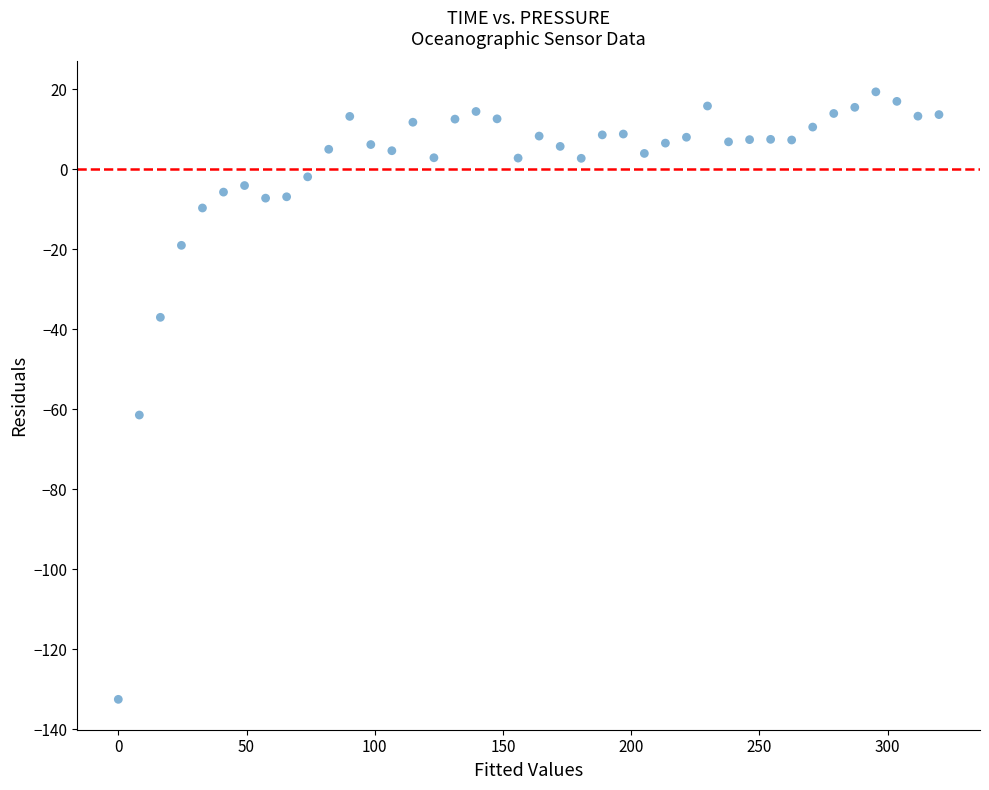

What Y value in the scatter plot is closest to -56?

-61.5